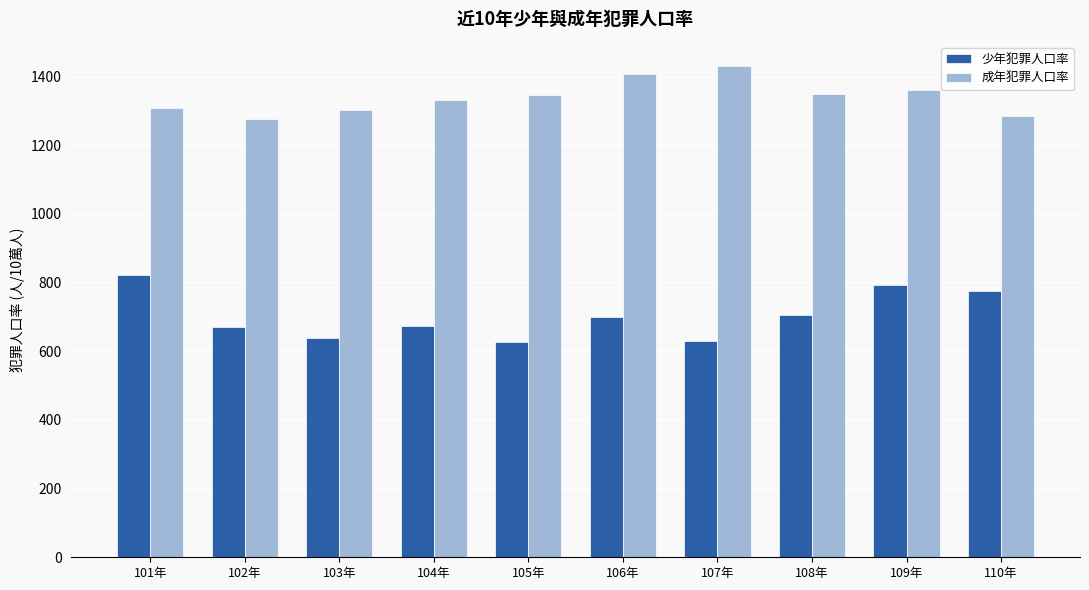

What are all the series names shown in the legend?

少年犯罪人口率, 成年犯罪人口率